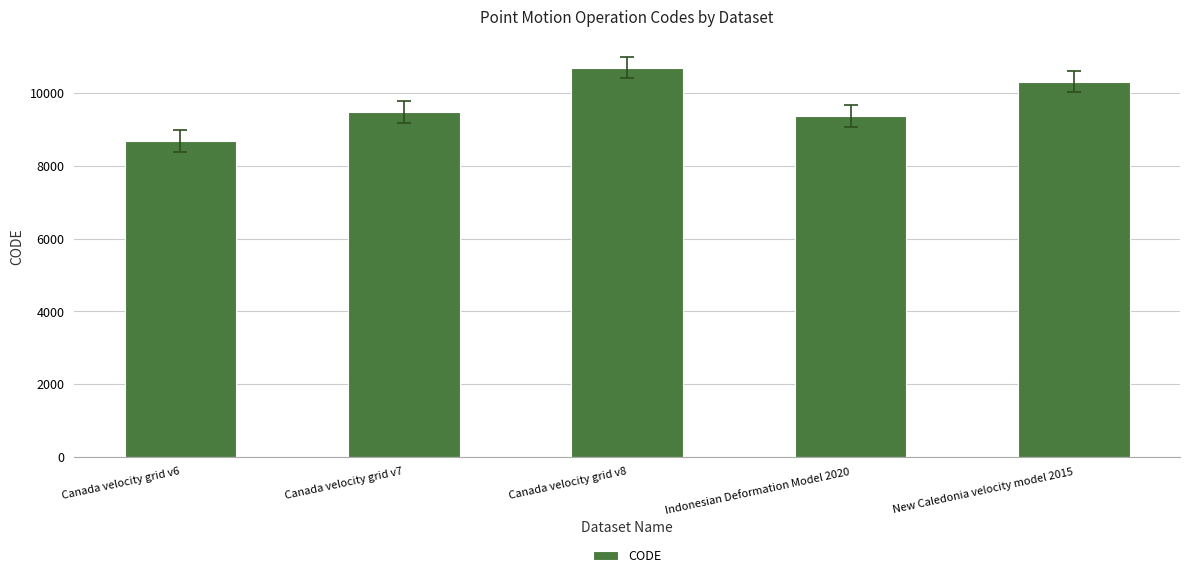

Reading left to right, transcribe all the data shown in this chart.

Canada velocity grid v6=8676	Canada velocity grid v7=9483	Canada velocity grid v8=10707	Indonesian Deformation Model 2020=9375	New Caledonia velocity model 2015=10323